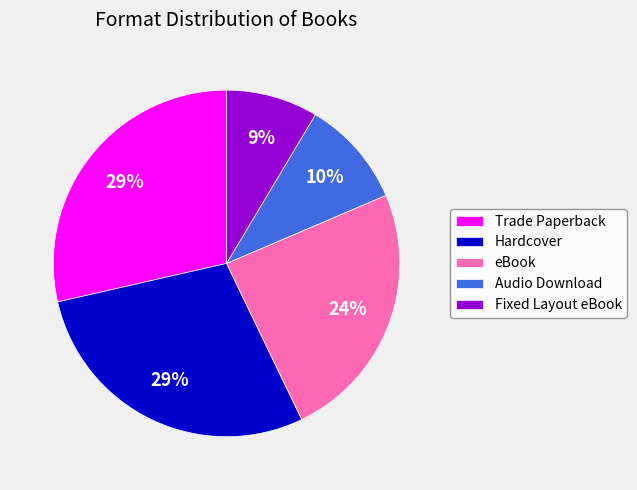

Is it true that Audio Download is 24% of the pie?

False